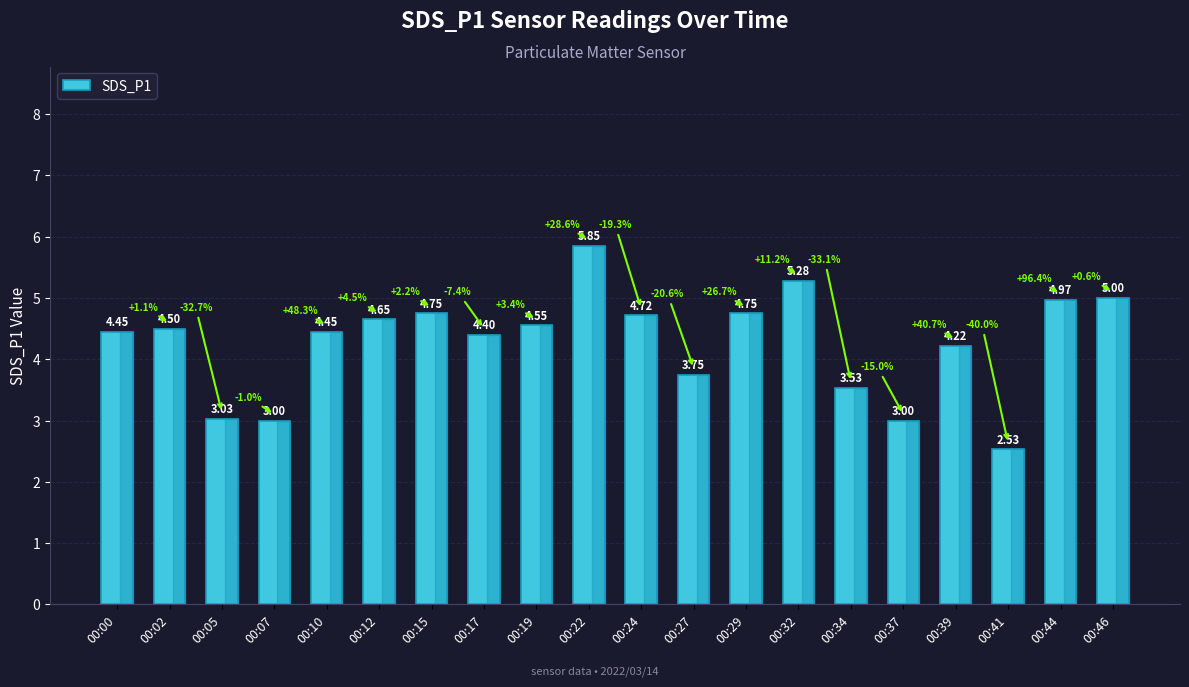

Which has a higher value, 00:44 or 00:05?

00:44